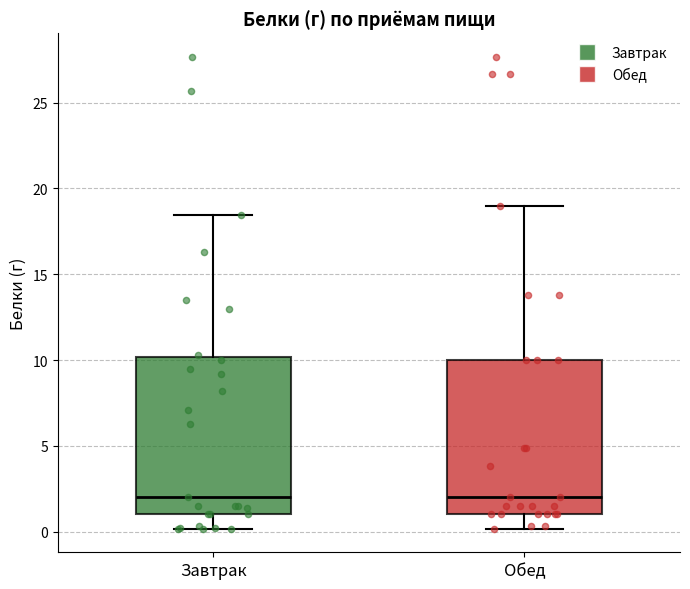

Where is the lower edge of the box for Обед on the y-axis? The values are not printed on the chart, so give them approximately, as read against the axis.

1.0